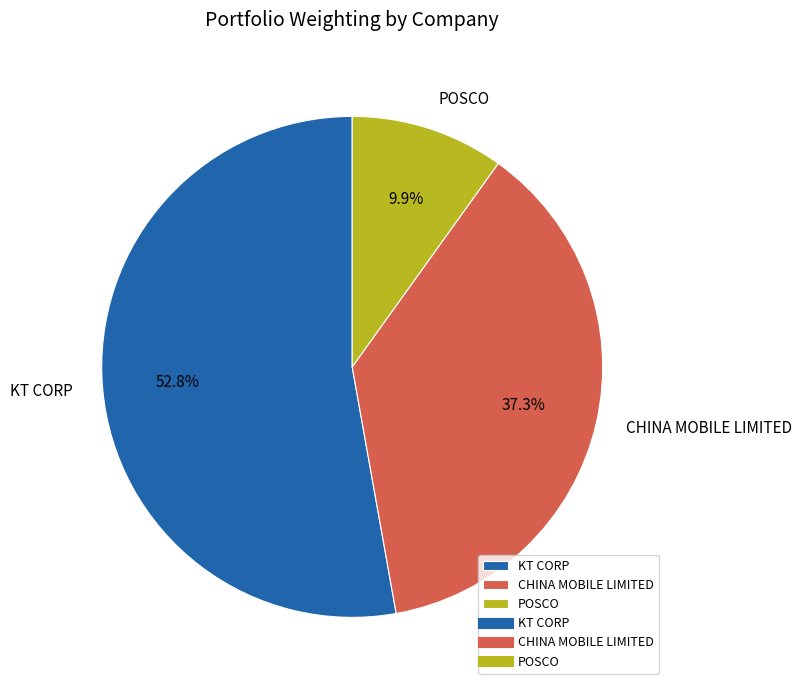

The POSCO slice represents 22% of the pie. True or false?

False